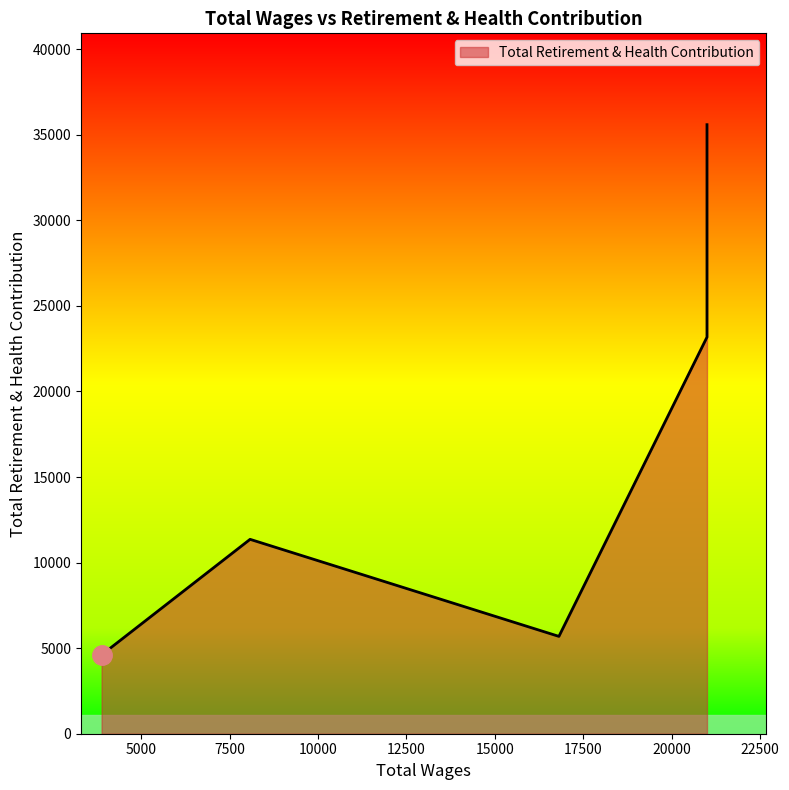

The value at 8077.0 is 6839. True or false?

False